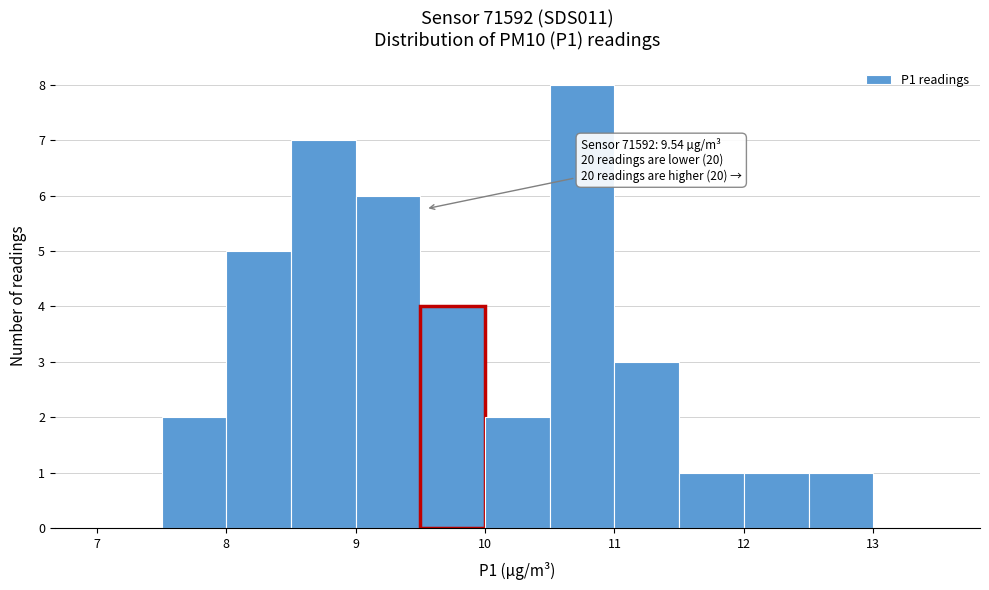

Which range on the x-axis has the tallest bar?

10.5 to 11.0